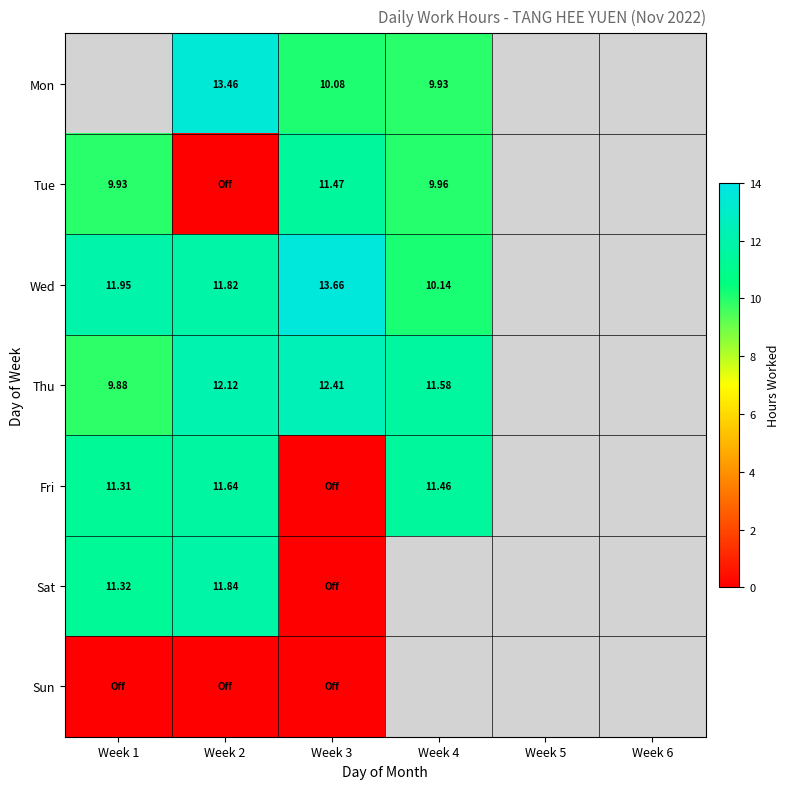

What is the spread (max minus min) of values at Week 3?

13.7